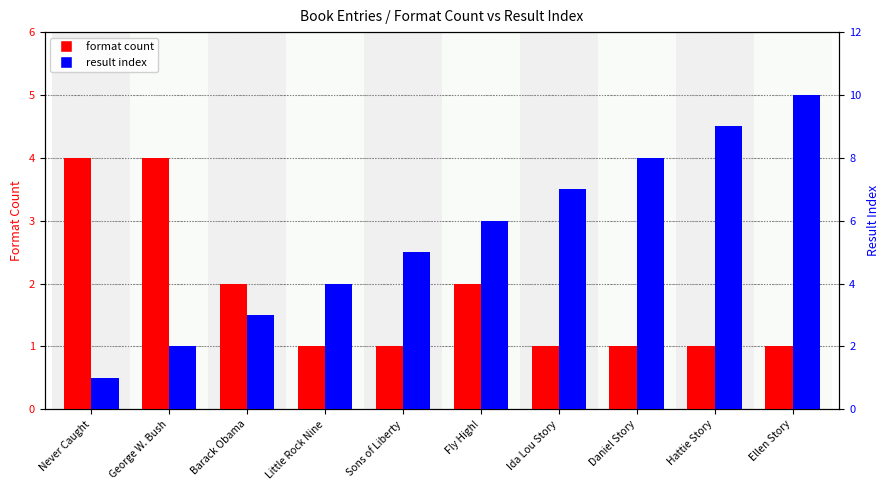

What is the difference between the maximum and minimum values in the format count series?

3